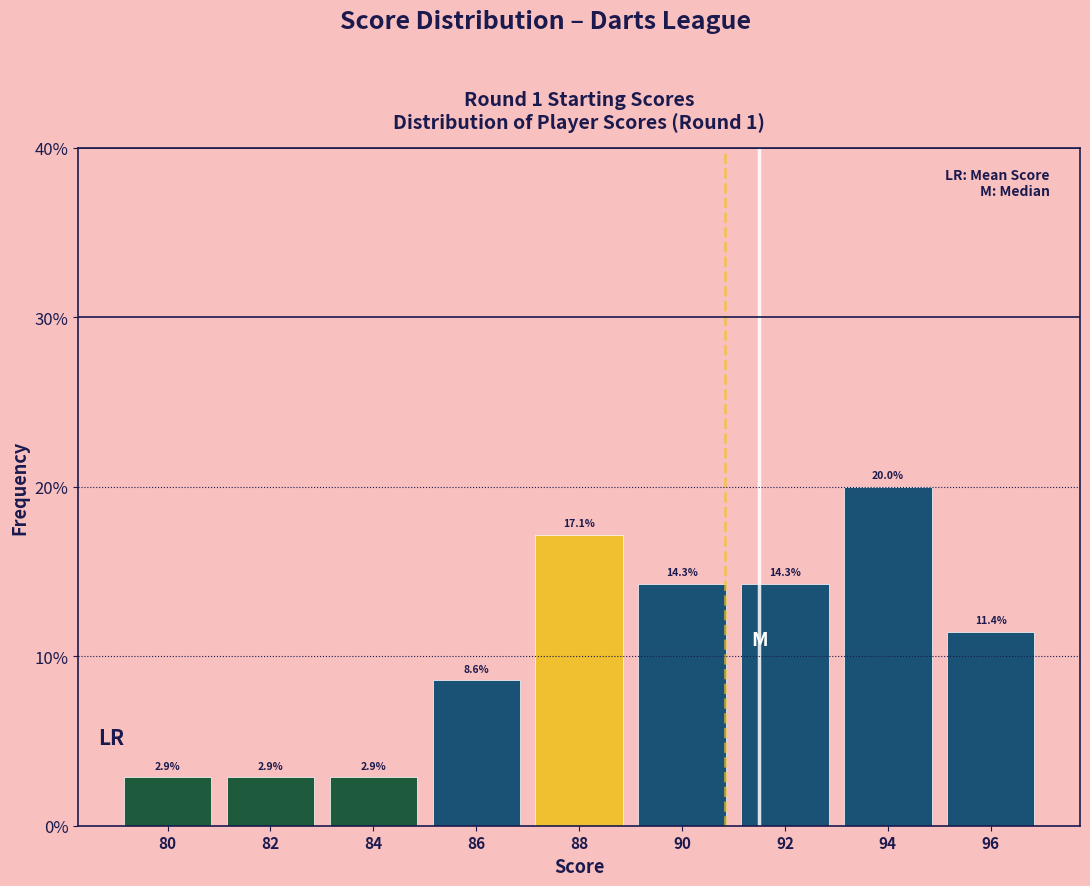

Reading left to right, what are all the values shown in this chart?

2.9	2.9	2.9	8.6	17.1	14.3	14.3	20.0	11.4